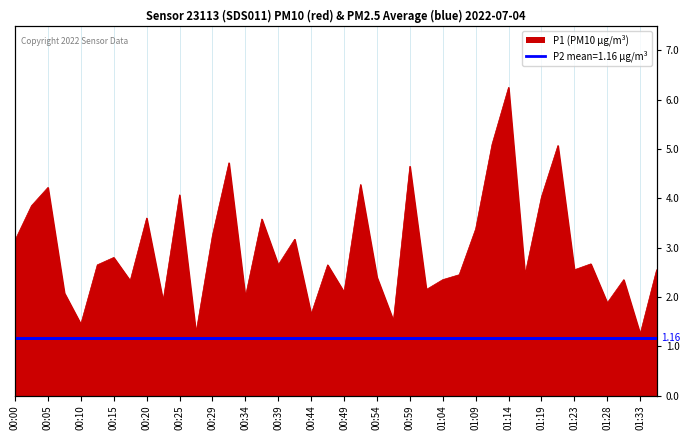

Which category has the highest value across all series?

01:14